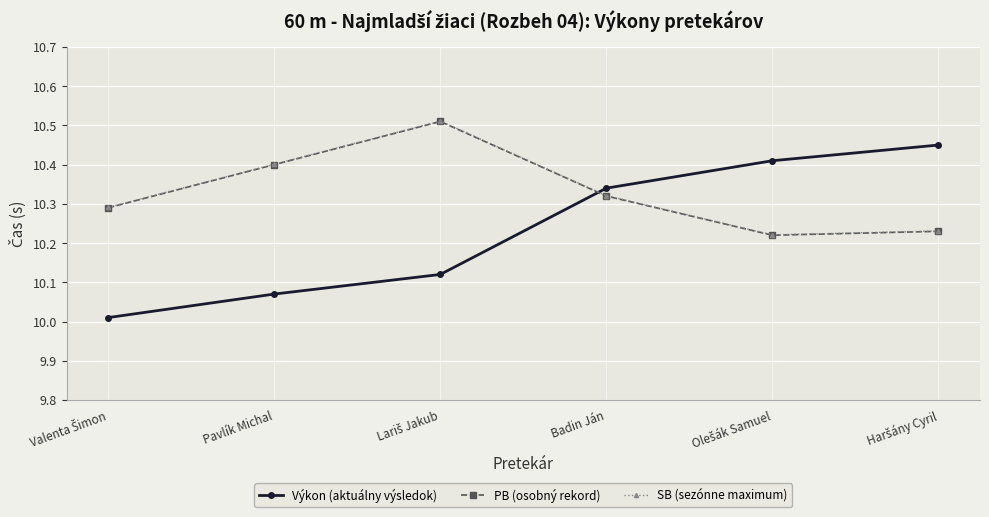

The Výkon (aktuálny výsledok) series shows 4.0 at Pavlík Michal. True or false?

False